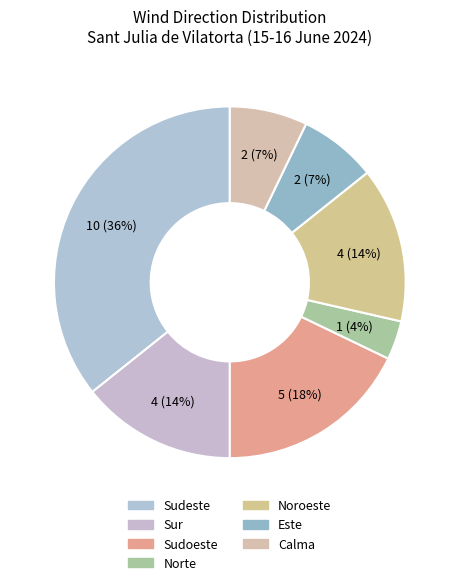

Rank the categories by value from lowest to highest.

Norte, Este, Calma, Sur, Noroeste, Sudoeste, Sudeste